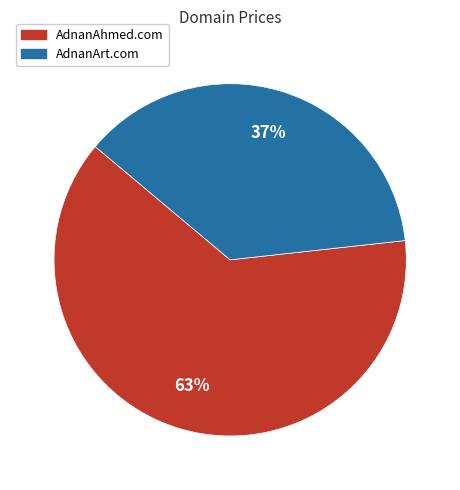

The AdnanArt.com slice represents 37% of the pie. True or false?

True